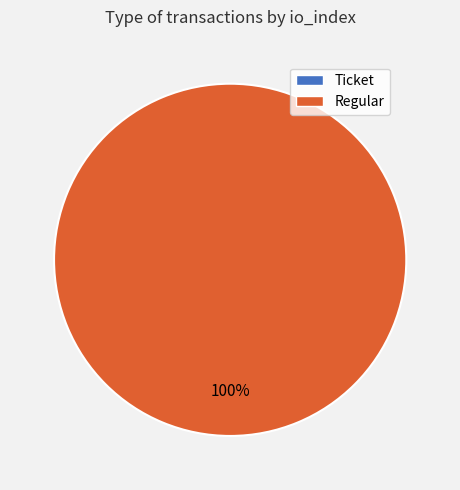

What is the majority slice?

Regular